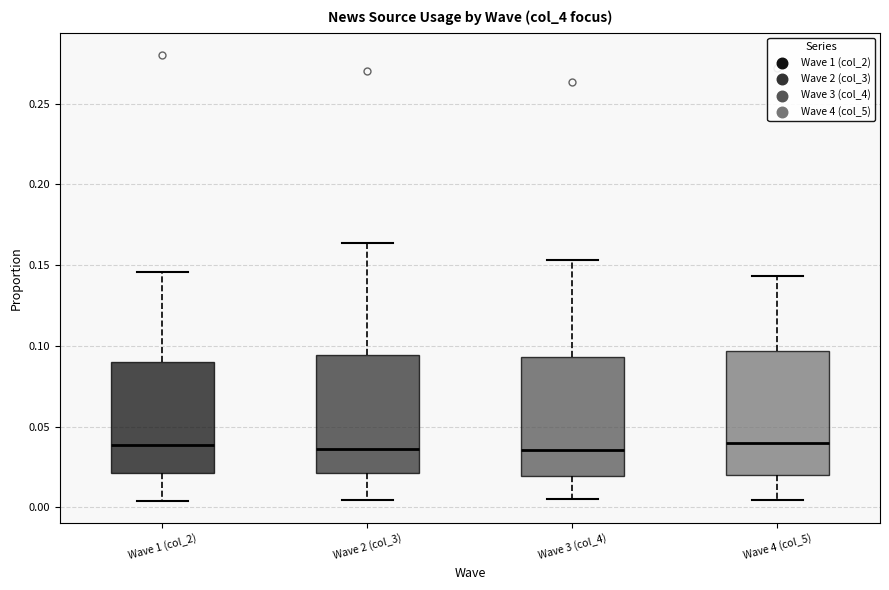

Where is the lower edge of the box for Wave 3 (col_4) on the y-axis? The values are not printed on the chart, so give them approximately, as read against the axis.

0.020